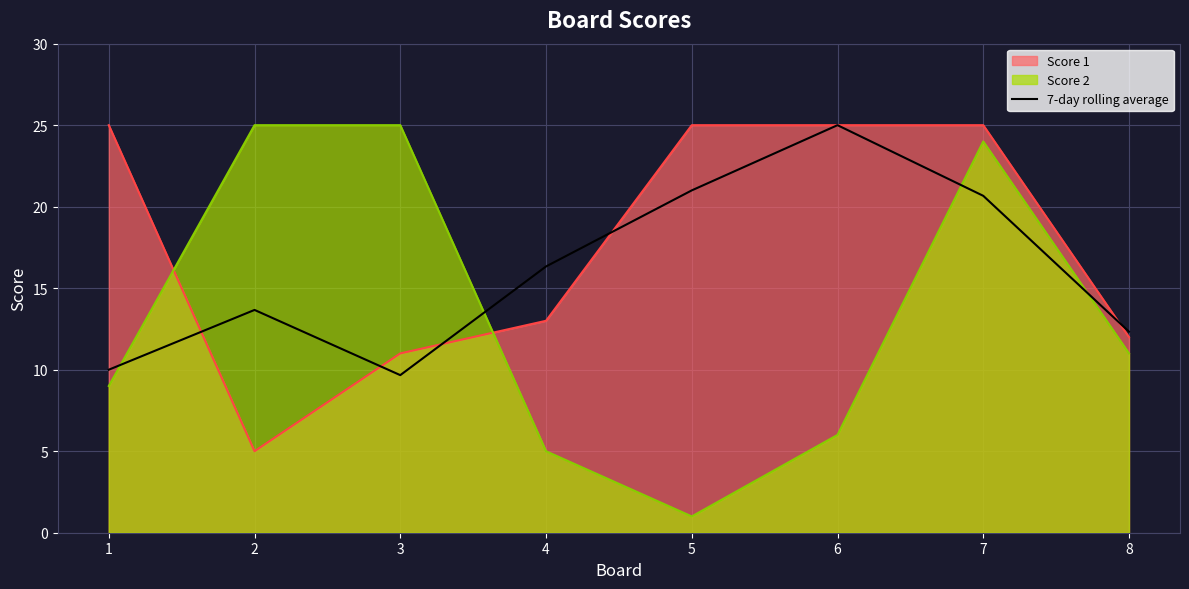

Which series has the largest total across all categories?

Score 1